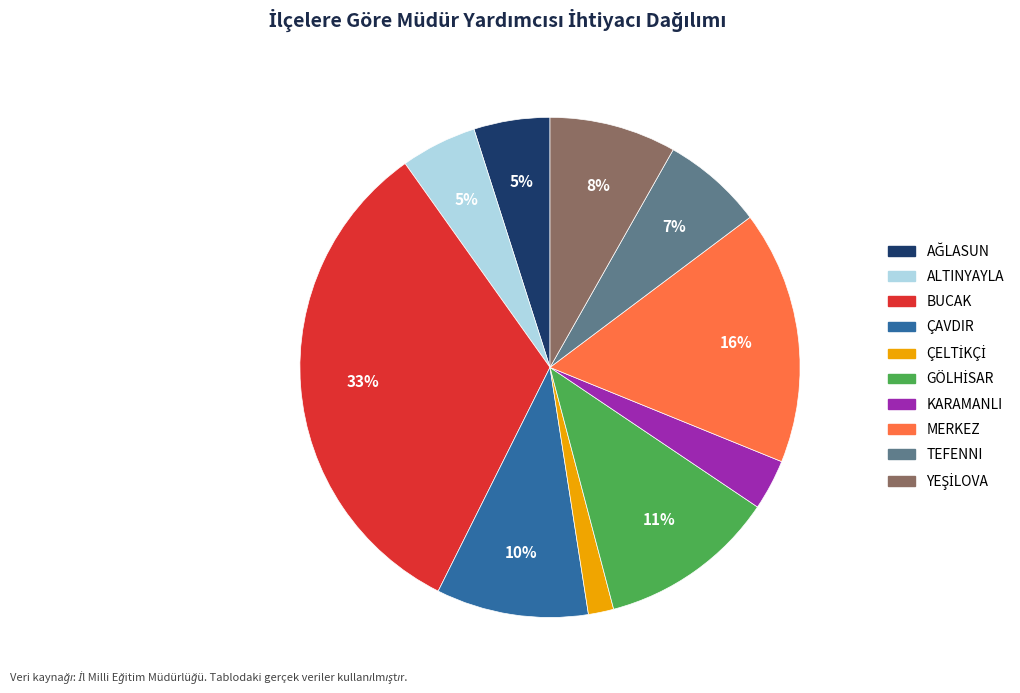

Between MERKEZ and KARAMANLI, which is larger?

MERKEZ